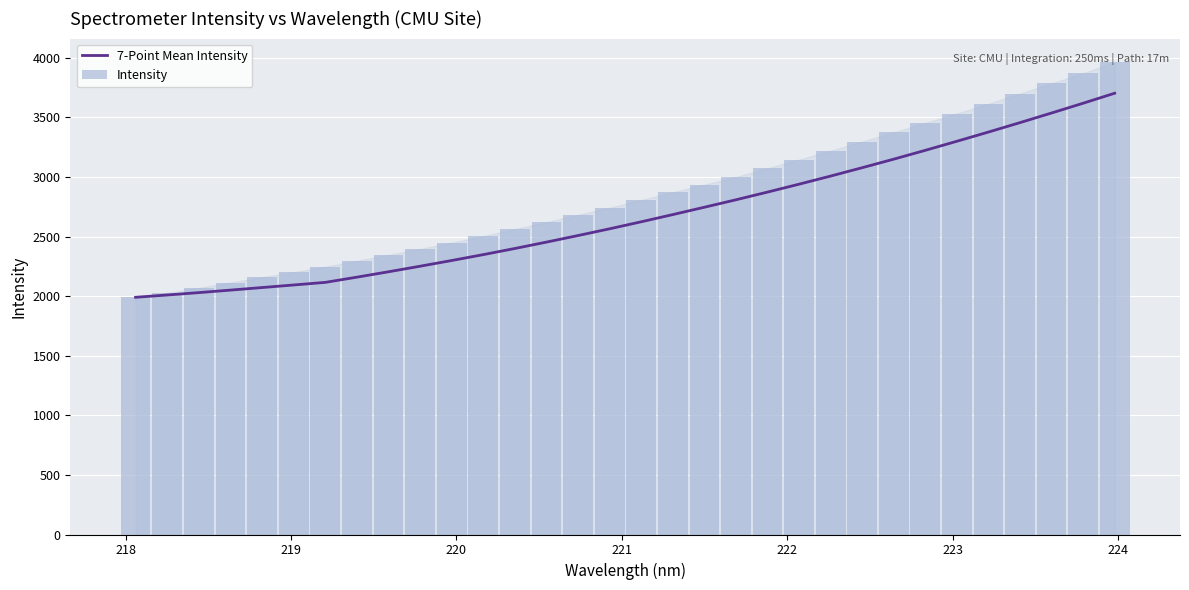

What is the maximum value for 7-Point Mean Intensity?

3702.2